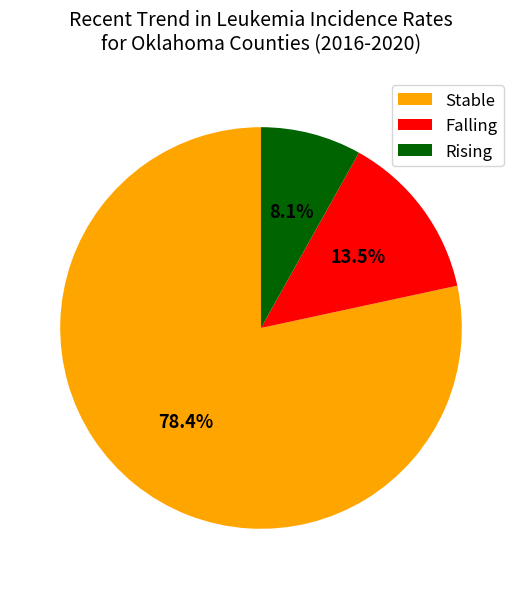

Rank the categories by value from lowest to highest.

Rising, Falling, Stable